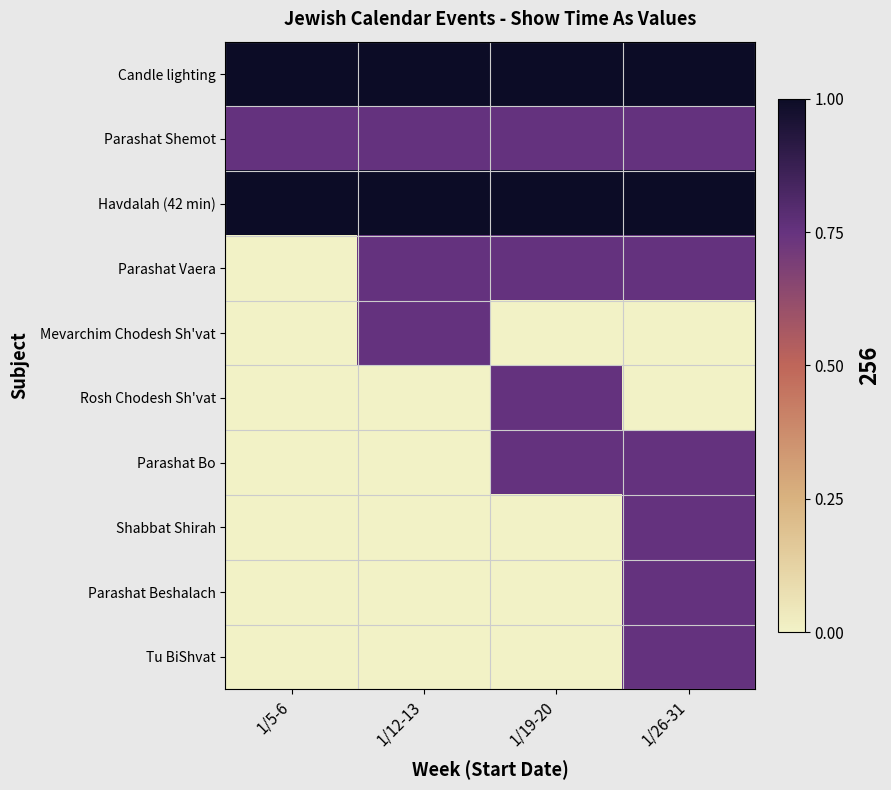

Rank the series by their maximum value, from highest to lowest.

Candle lighting, Havdalah (42 min), Parashat Shemot, Parashat Vaera, Mevarchim Chodesh Sh'vat, Rosh Chodesh Sh'vat, Parashat Bo, Shabbat Shirah, Parashat Beshalach, Tu BiShvat